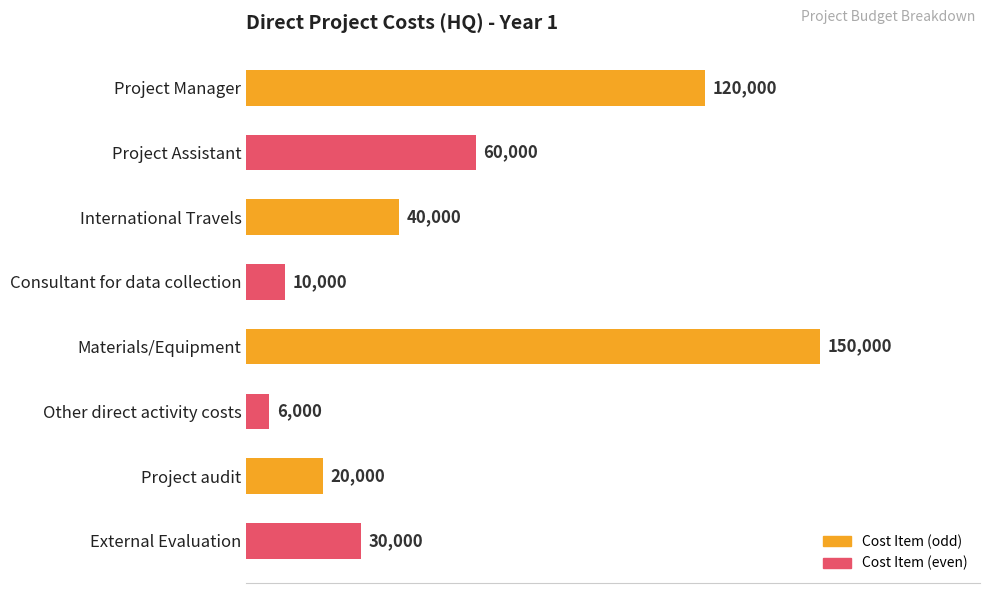

How many data points are less than 40000?

4